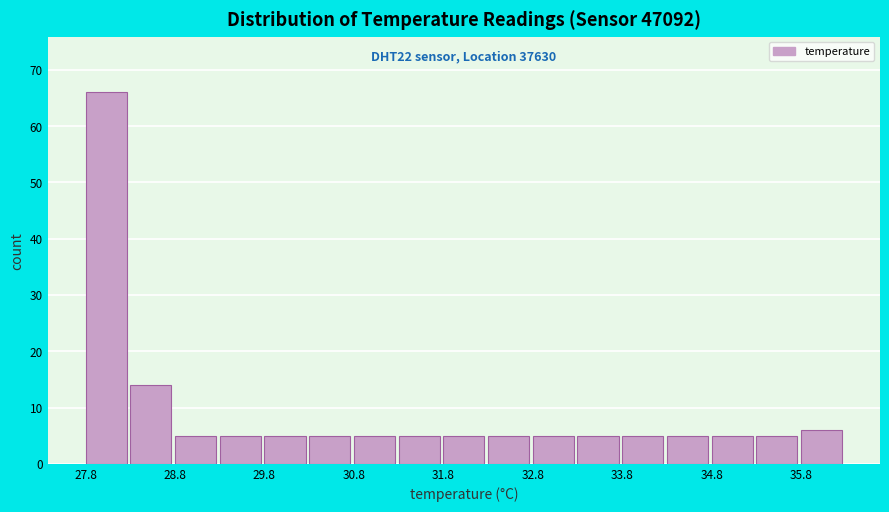

Which range on the x-axis has the tallest bar?

27.8 to 28.3